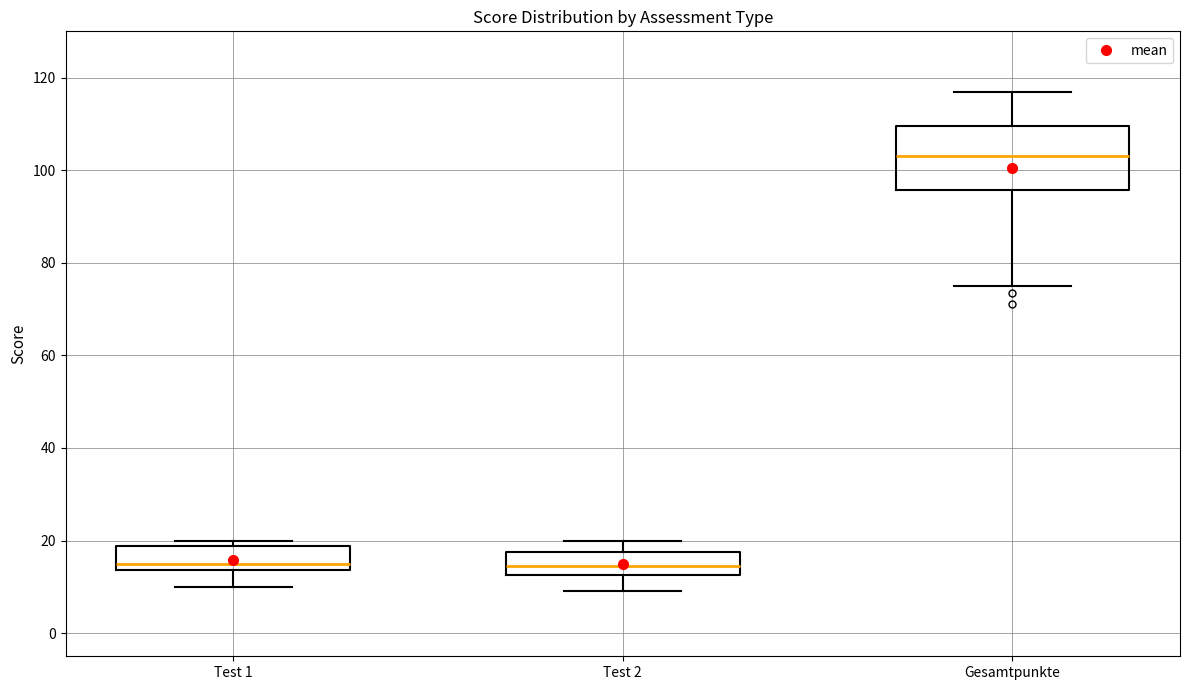

Reading left to right, transcribe this box plot: for each box, give where its median line is, the range the box spans, and where its two whiskers end, as read against the y-axis. The values are not printed on the chart, so give them approximately, as read against the axis.

Test 1: median 16, box 14 to 18, whiskers 10 to 20
Test 2: median 14, box 12 to 18, whiskers 10 to 20
Gesamtpunkte: median 104, box 96 to 110, whiskers 76 to 118